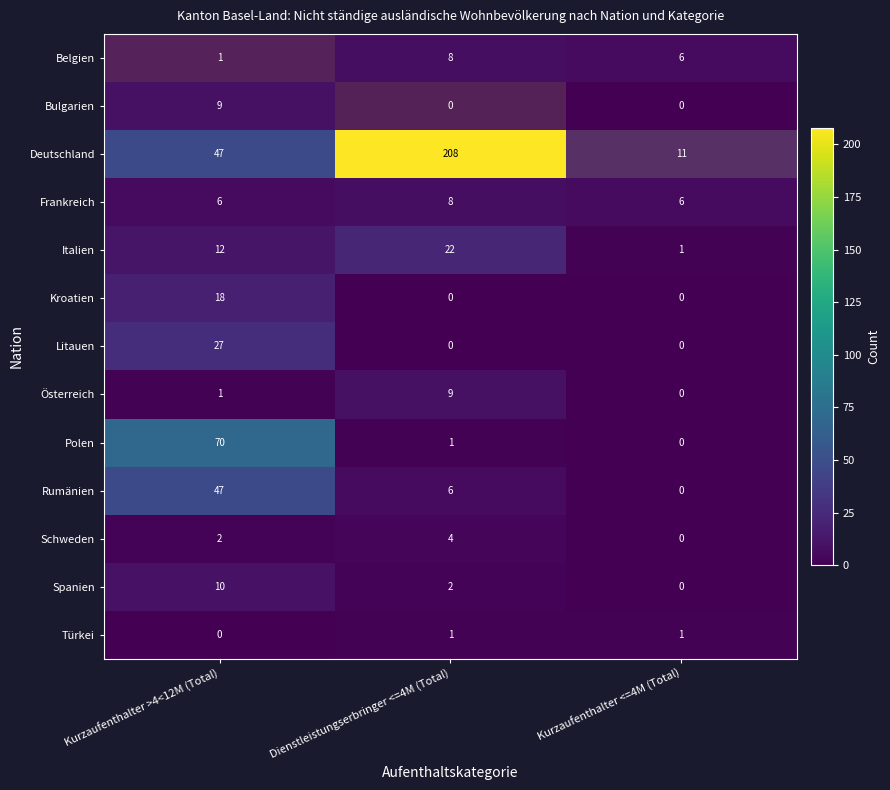

What is the difference between the highest and lowest values at Kurzaufenthalter <=4M (Total)?

11